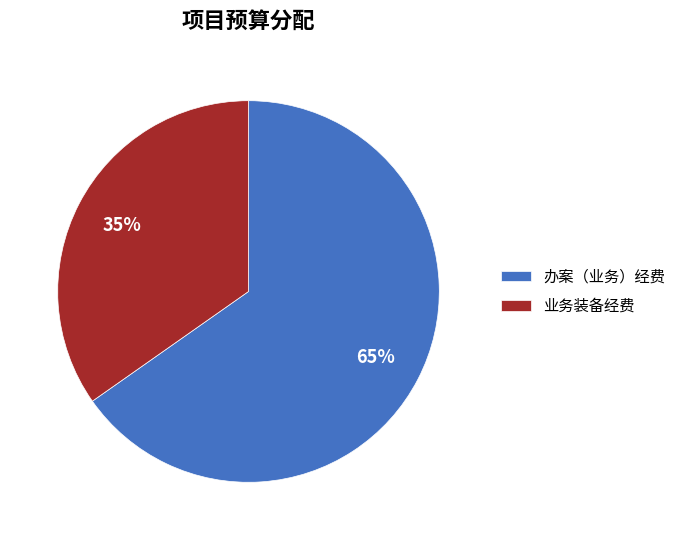

Combined, do 业务装备经费 and 办案（业务）经费 account for over 50%?

Yes